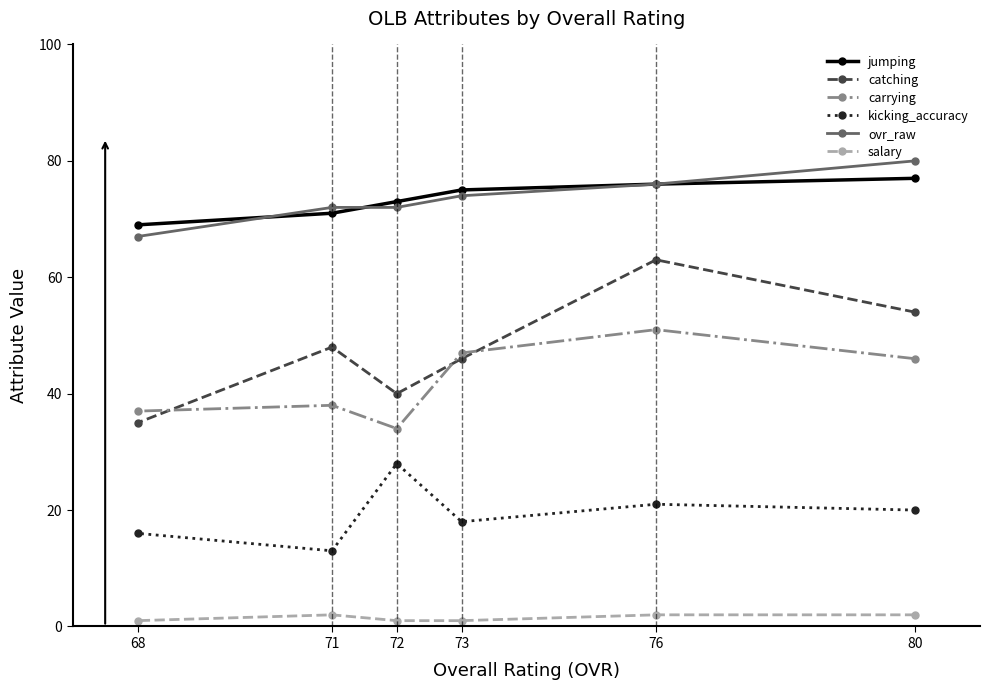

True or false: jumping has a value of 69 at 68.

True